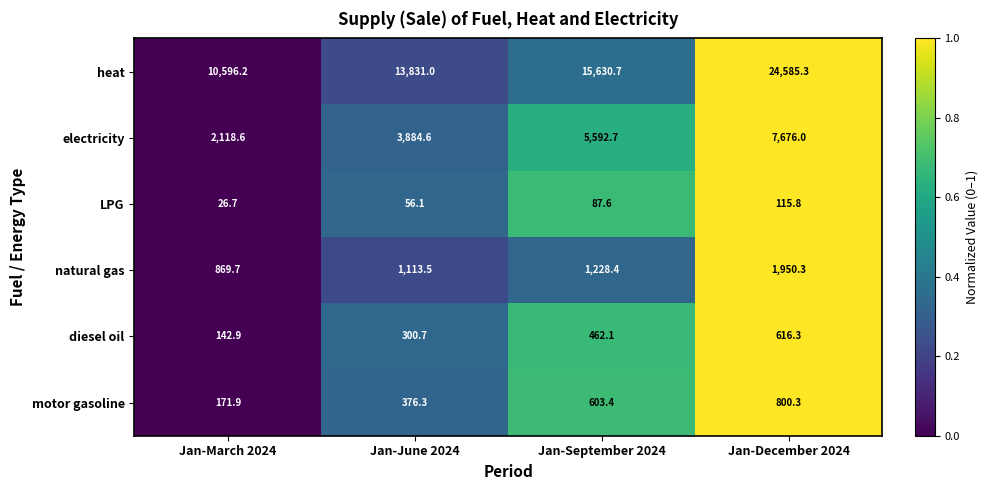

The heat series shows 6443.8 at Jan-March 2024. True or false?

False